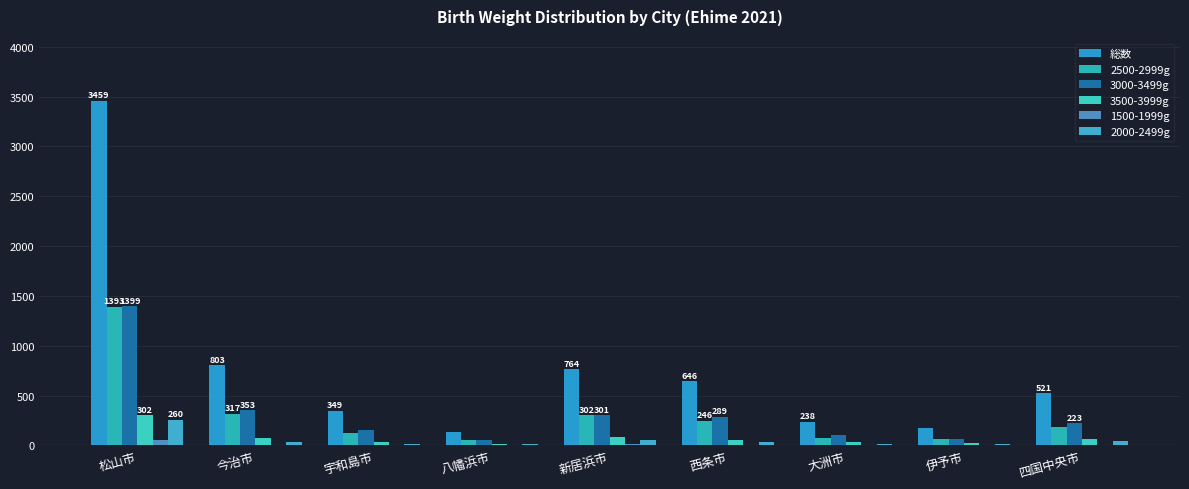

What is the approximate value of 3500-3999g at 伊予市?

25